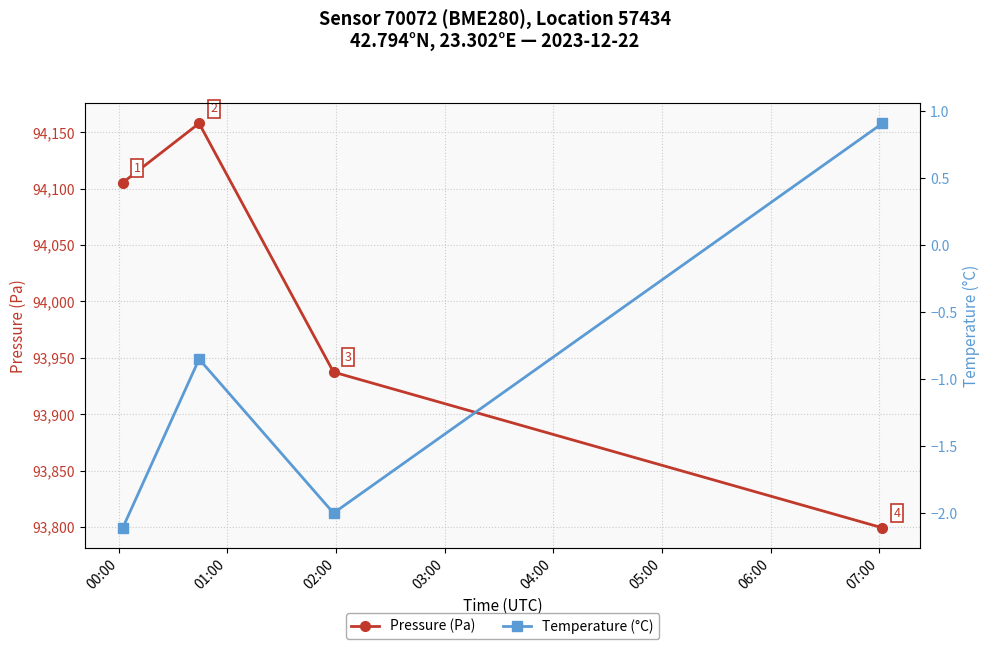

What are all the series names shown in the legend?

Pressure (Pa), Temperature (°C)